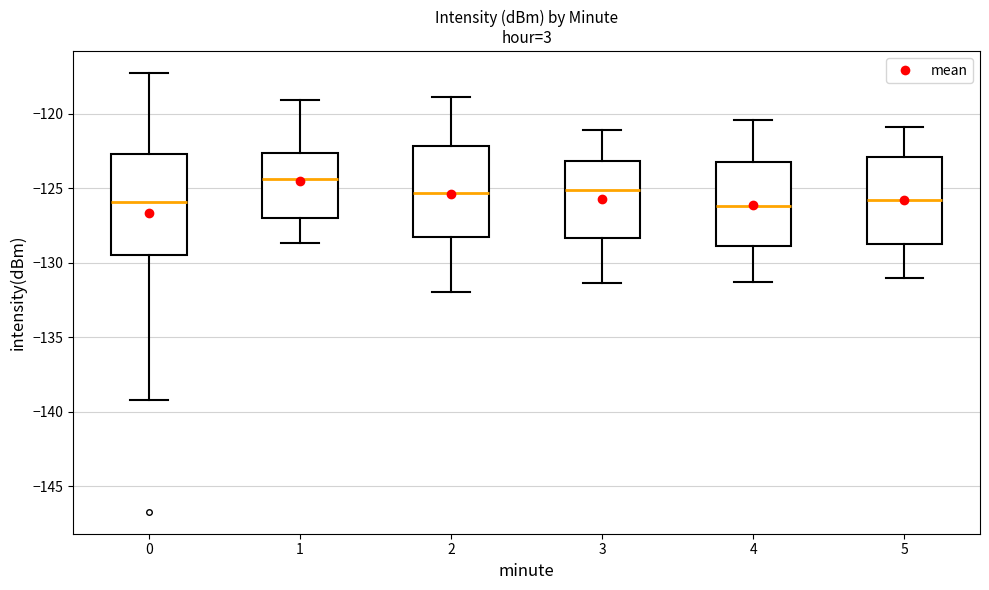

Reading left to right, read every box against the y-axis: the position of its median line, the range the box covers, and the ends of its whiskers. The values are not printed on the chart, so give them approximately, as read against the axis.

0: median -126.0, box -129.5 to -122.5, whiskers -139.0 to -117.5
1: median -124.5, box -127.0 to -122.5, whiskers -128.5 to -119.0
2: median -125.5, box -128.0 to -122.0, whiskers -132.0 to -119.0
3: median -125.0, box -128.5 to -123.0, whiskers -131.5 to -121.0
4: median -126.0, box -129.0 to -123.0, whiskers -131.5 to -120.5
5: median -126.0, box -128.5 to -123.0, whiskers -131.0 to -121.0